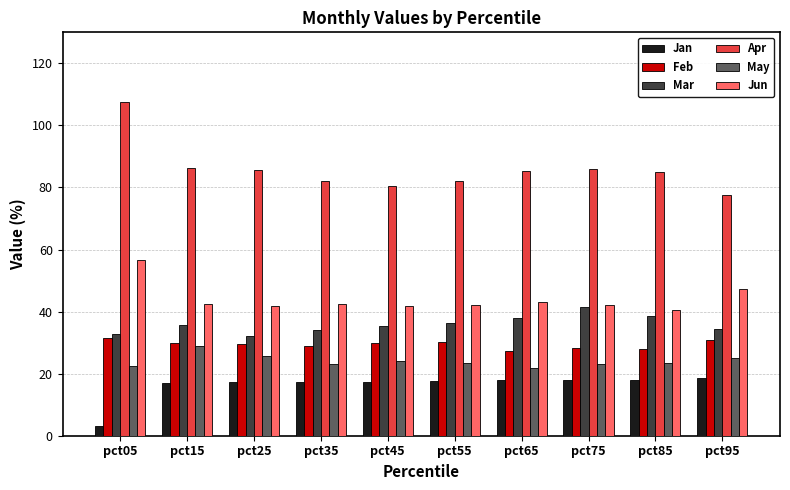

What is the spread (max minus min) of values at pct45?

63.2